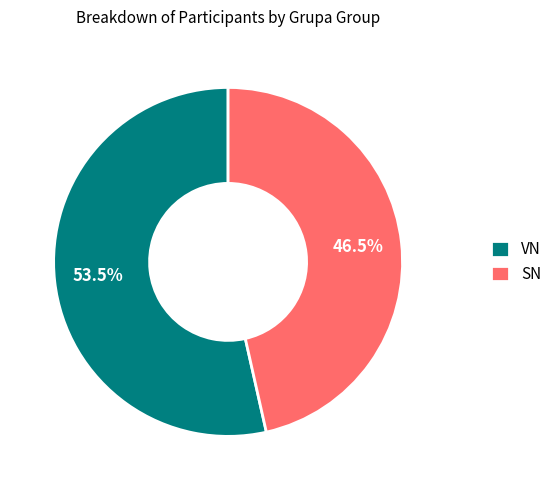

What is the ratio of the value at VN to the value at SN?

1.2